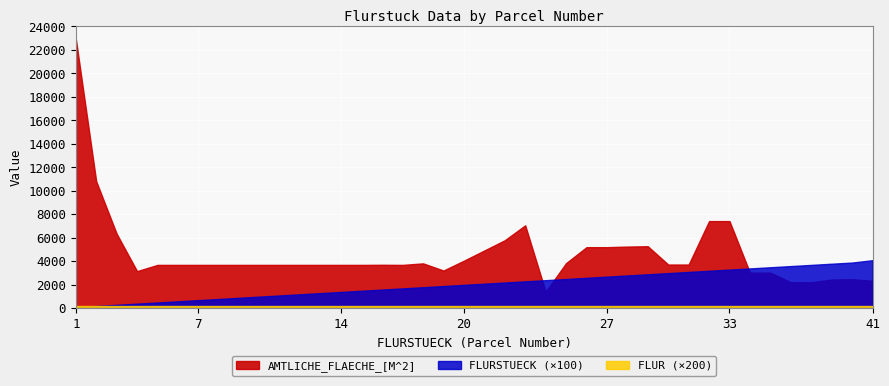

At which label does AMTLICHE_FLAECHE_[M^2] reach its peak?

1